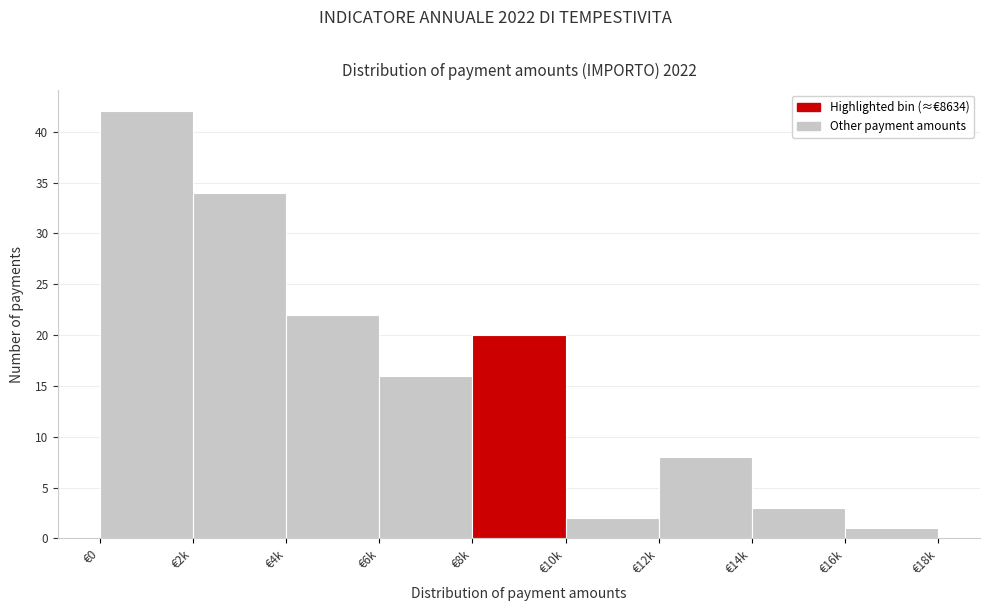

Reading left to right, transcribe all the data shown in this chart.

42	34	22	16	20	2	8	3	1